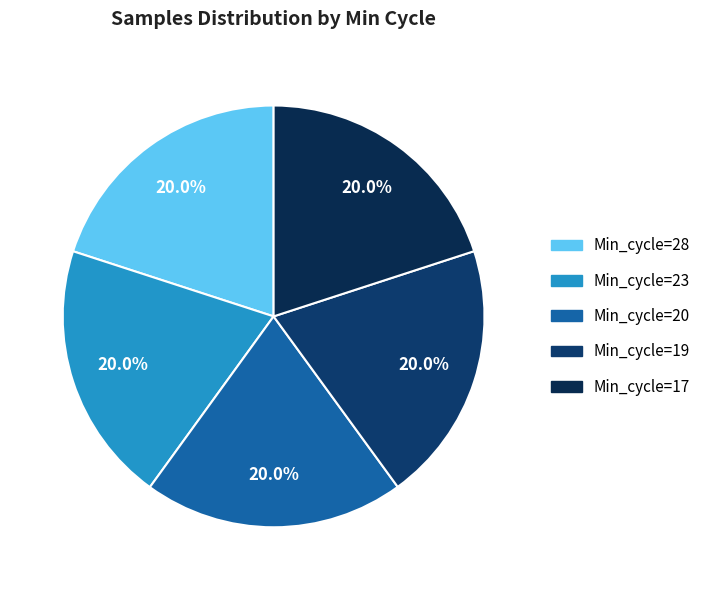

Is the sum of Min_cycle=23 and Min_cycle=17 greater than half?

No